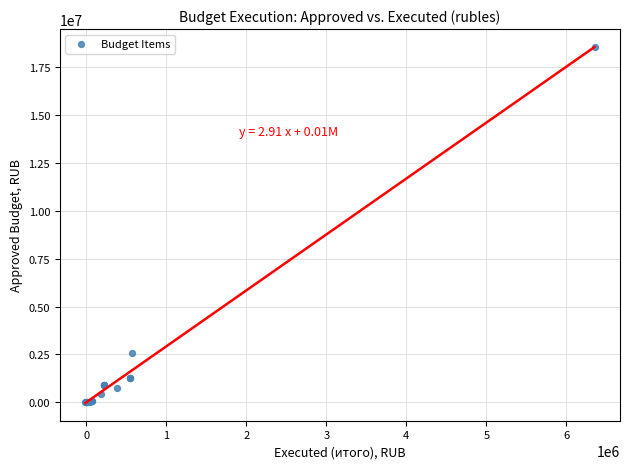

What Y value in the scatter plot is closest to 9265425?

2596400